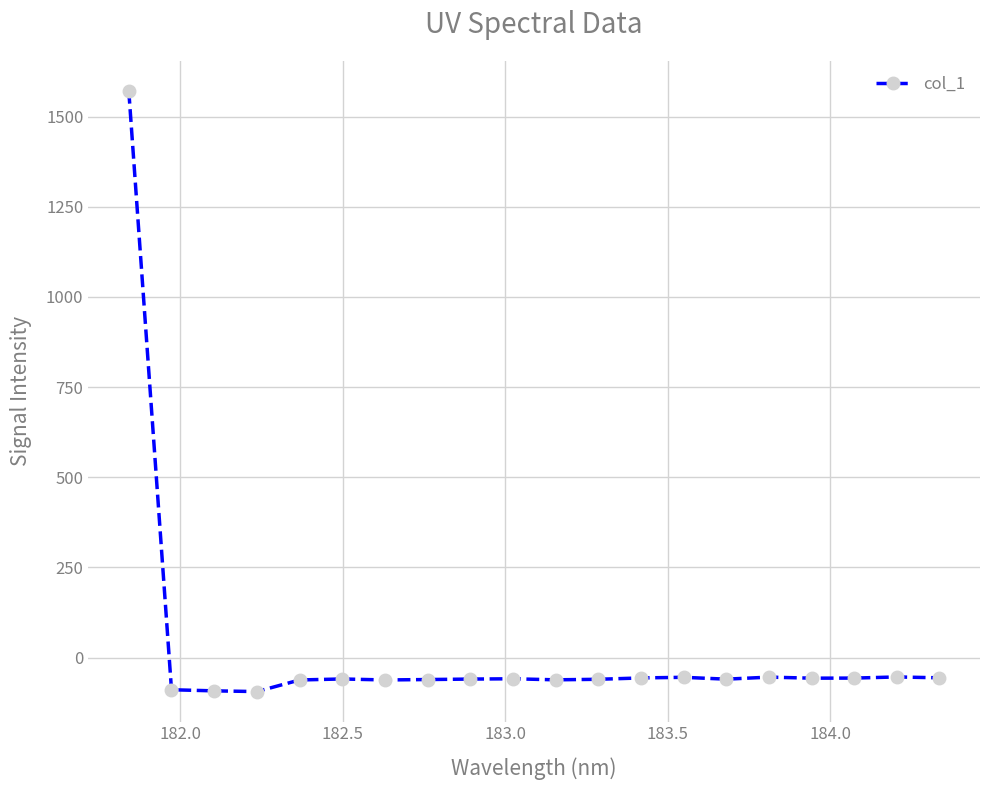

What is the difference between the maximum and second lowest values?

1663.6